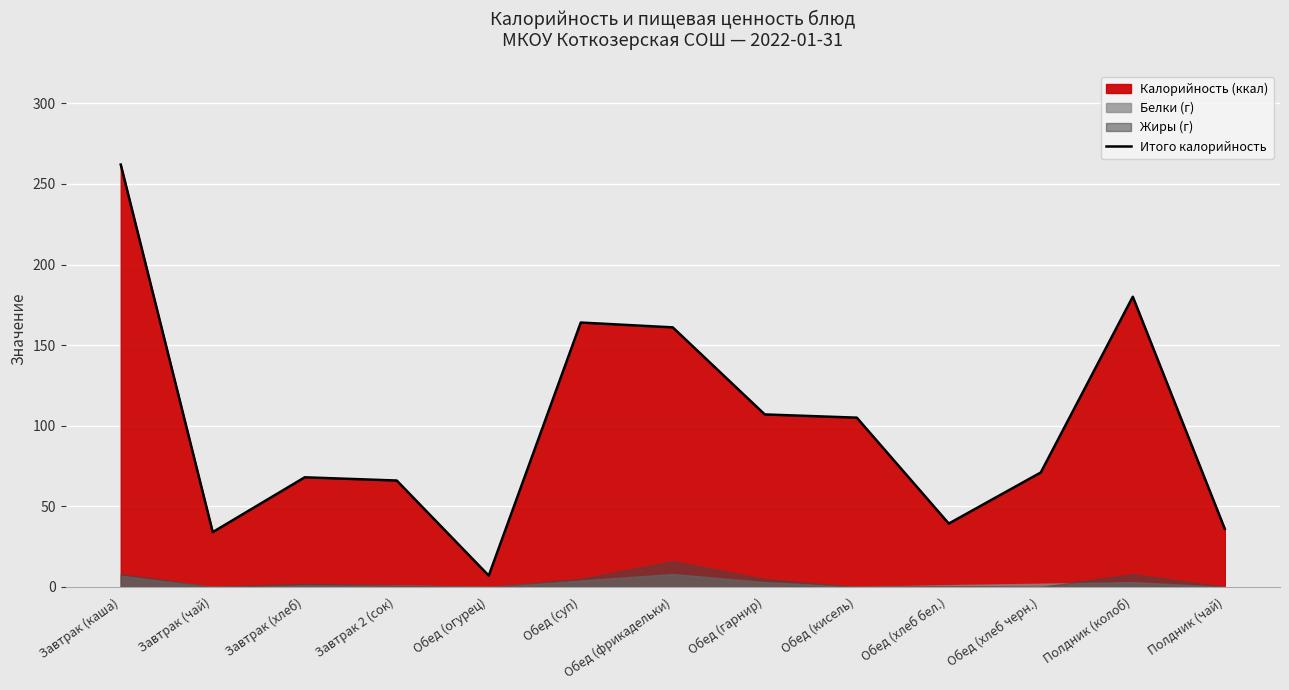

How many categories are shown in the chart?

13